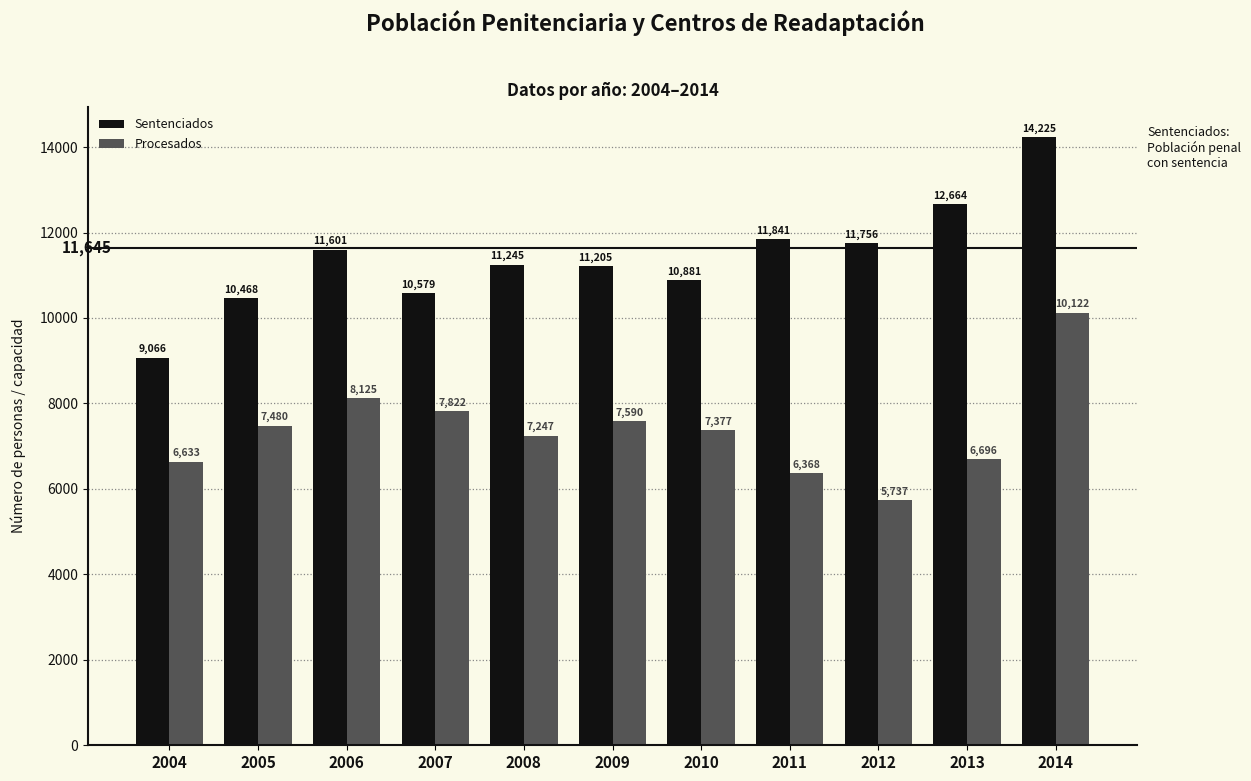

List the series in order of their overall mean, highest first.

Sentenciados, Procesados